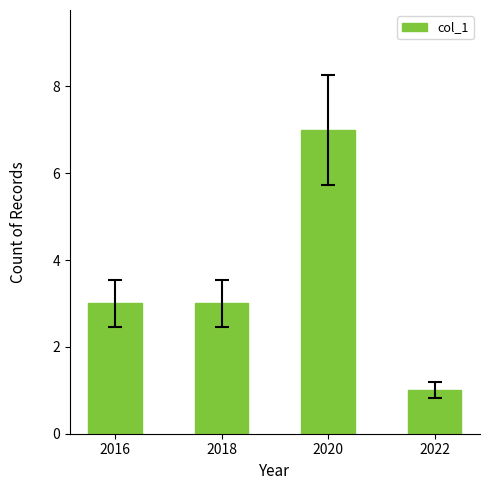

Between 2016 and 2022, which is larger?

2016